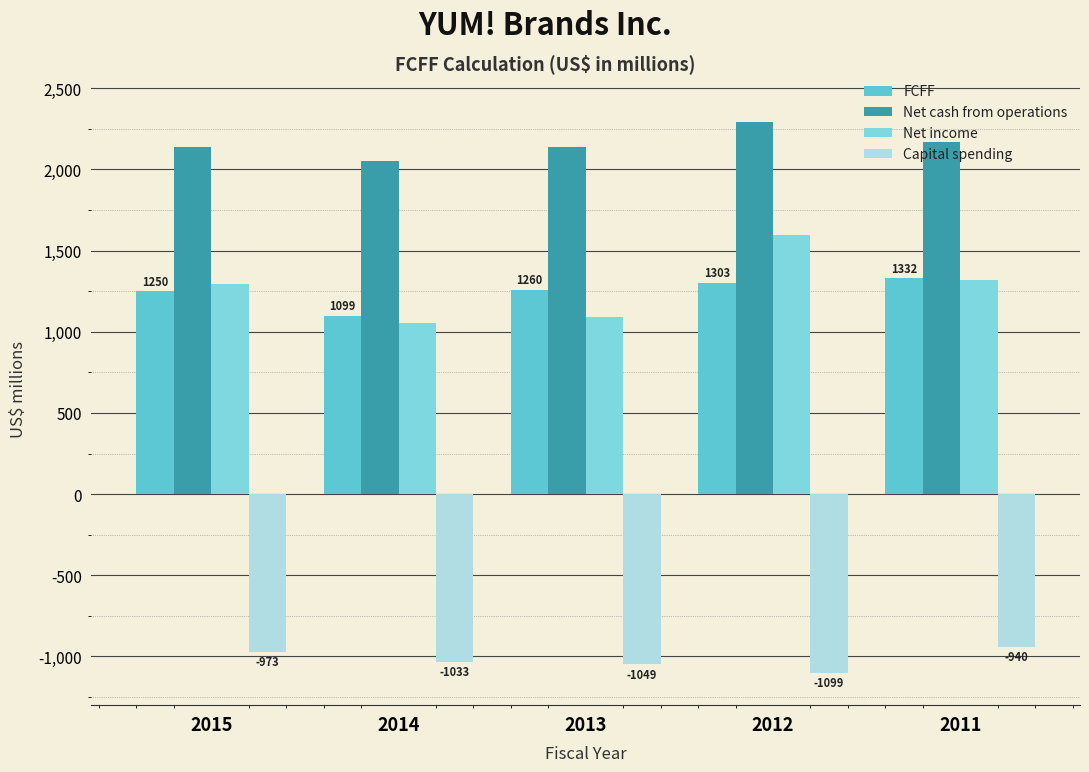

Which series has the widest spread of values?

Net income